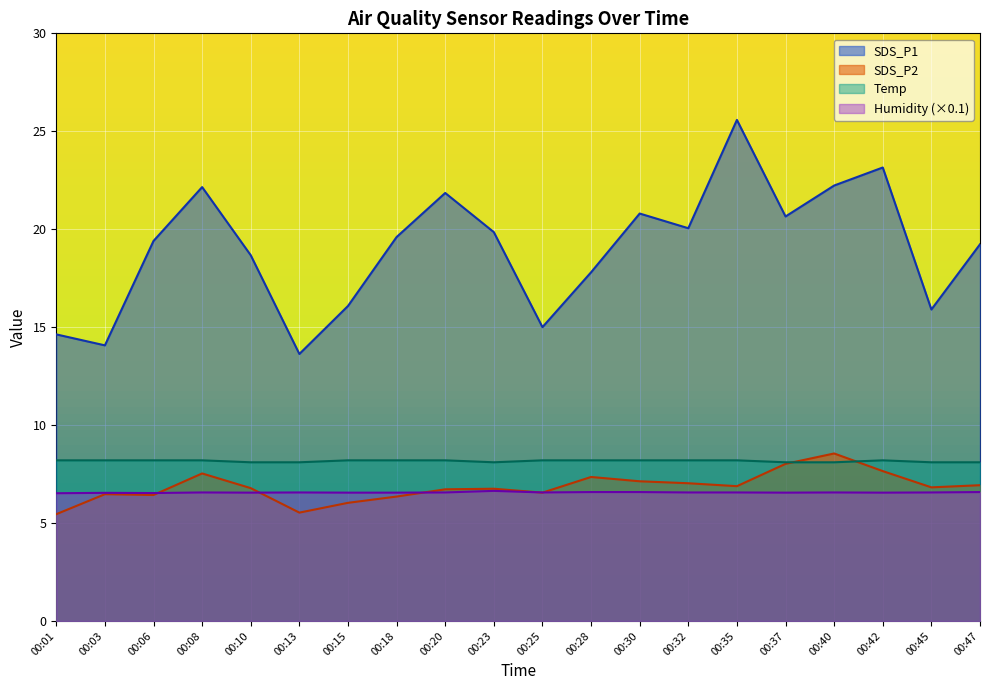

What is the difference between the maximum and minimum values in the Temp series?

0.1